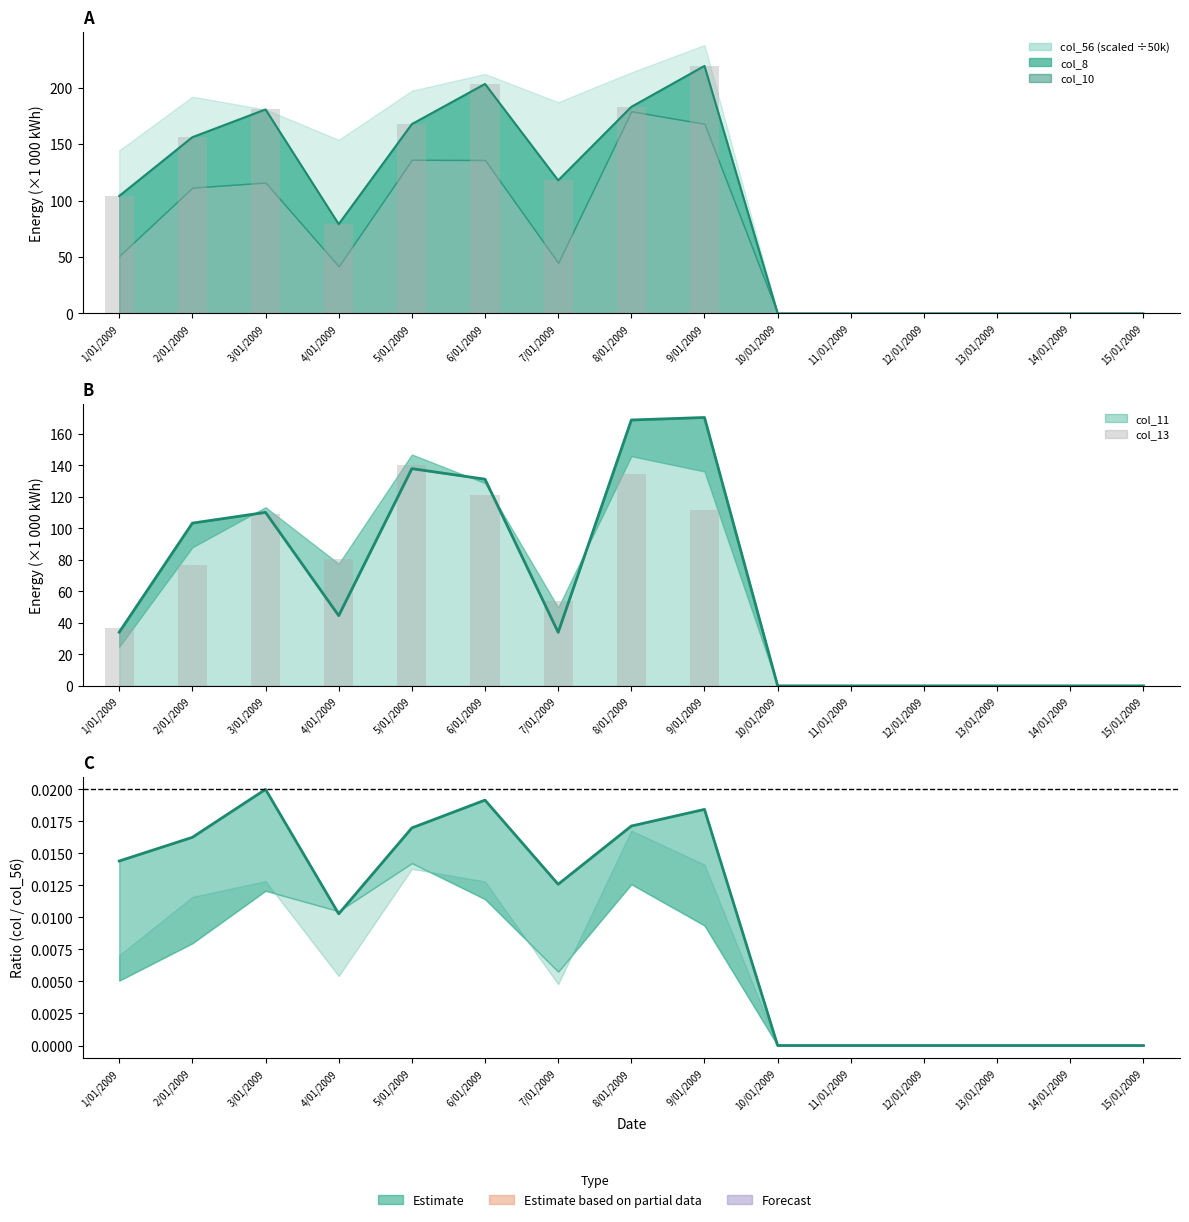

Where is col_10 nearest to the value 85?

2/01/2009